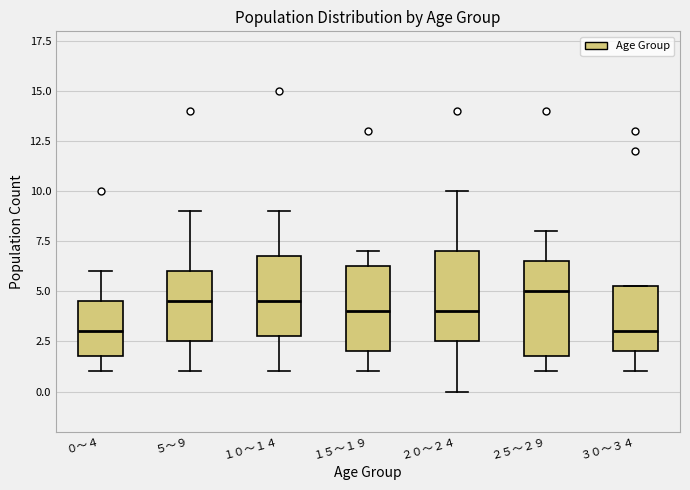

Which box has the highest median line?

２５～２９